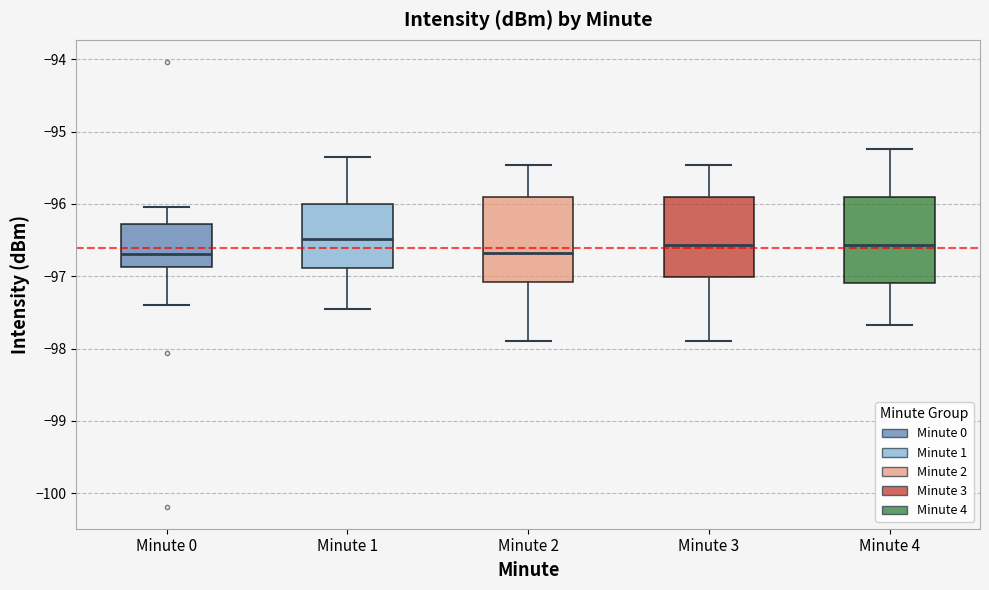

Reading left to right, read every box against the y-axis: the position of its median line, the range the box covers, and the ends of its whiskers. The values are not printed on the chart, so give them approximately, as read against the axis.

Minute 0: median -96.7, box -96.9 to -96.3, whiskers -97.4 to -96.0
Minute 1: median -96.5, box -96.9 to -96.0, whiskers -97.5 to -95.3
Minute 2: median -96.7, box -97.1 to -95.9, whiskers -97.9 to -95.5
Minute 3: median -96.6, box -97.0 to -95.9, whiskers -97.9 to -95.5
Minute 4: median -96.6, box -97.1 to -95.9, whiskers -97.7 to -95.2